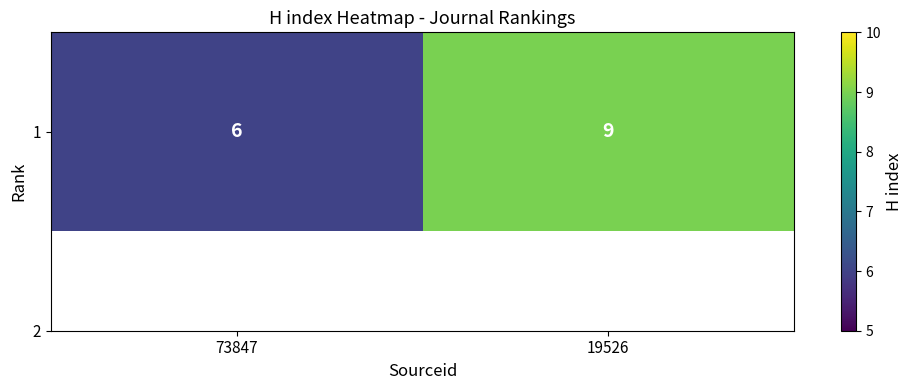

What is the ratio of the value at 19526 to the value at 73847?

1.5